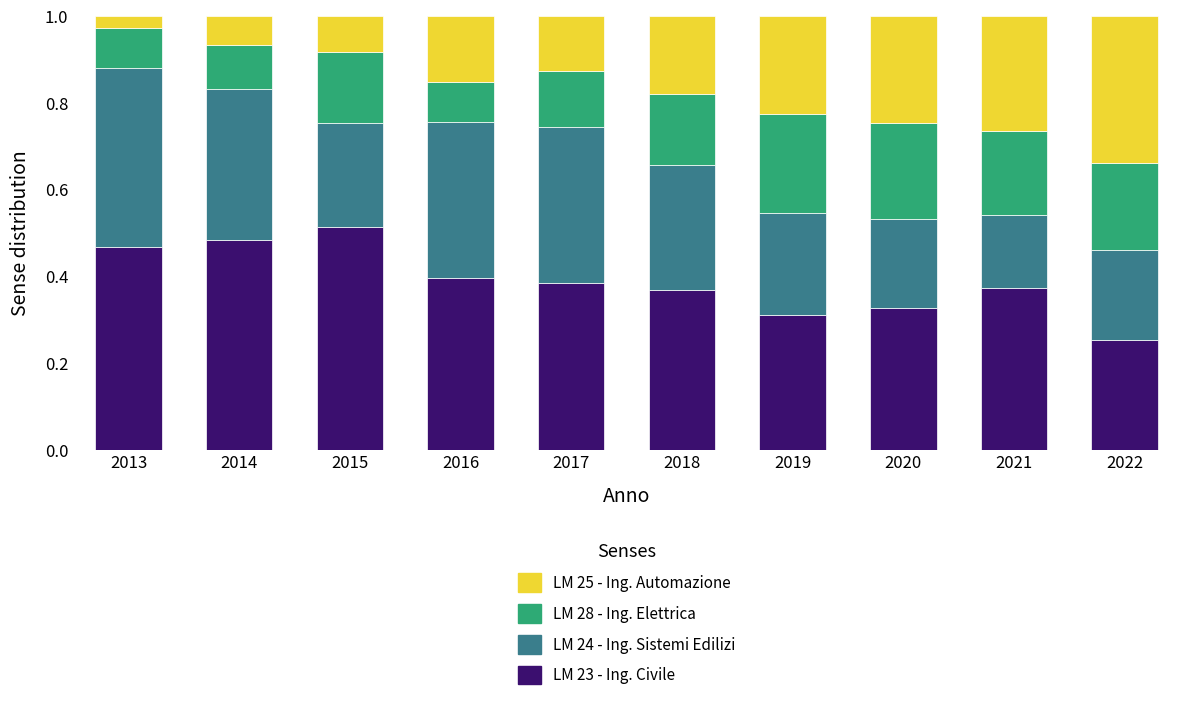

What is the sum of the LM 23 - Ing. Civile values at 2015 and 2018?

0.9